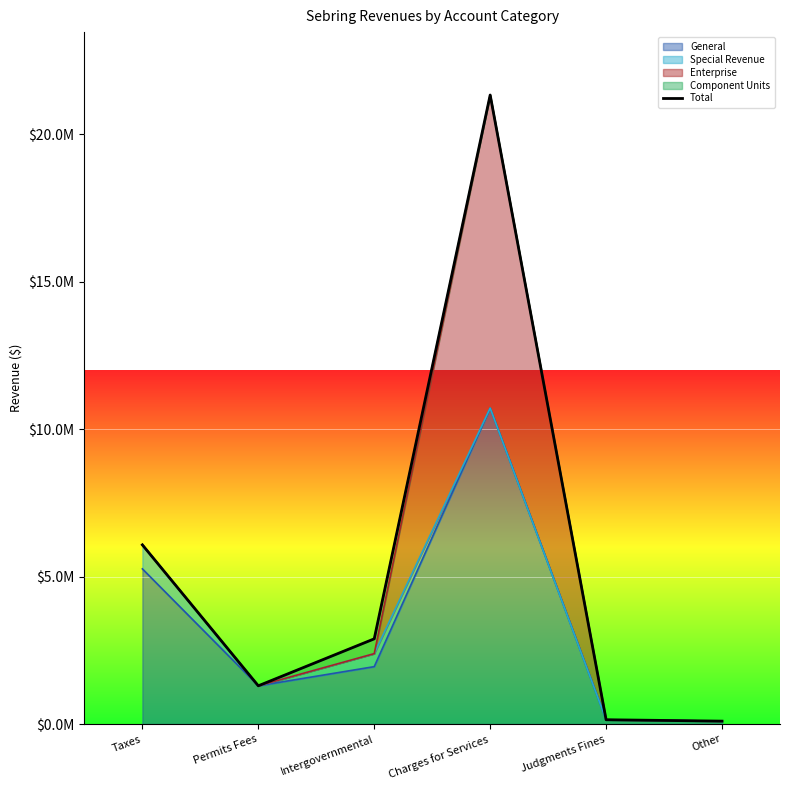

What is the difference between the values at Charges for Services and Permits Fees?

20027955